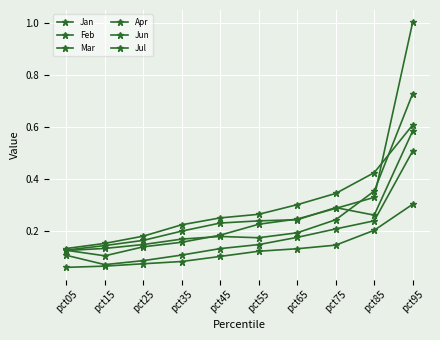

How many distinct data groups are displayed?

6